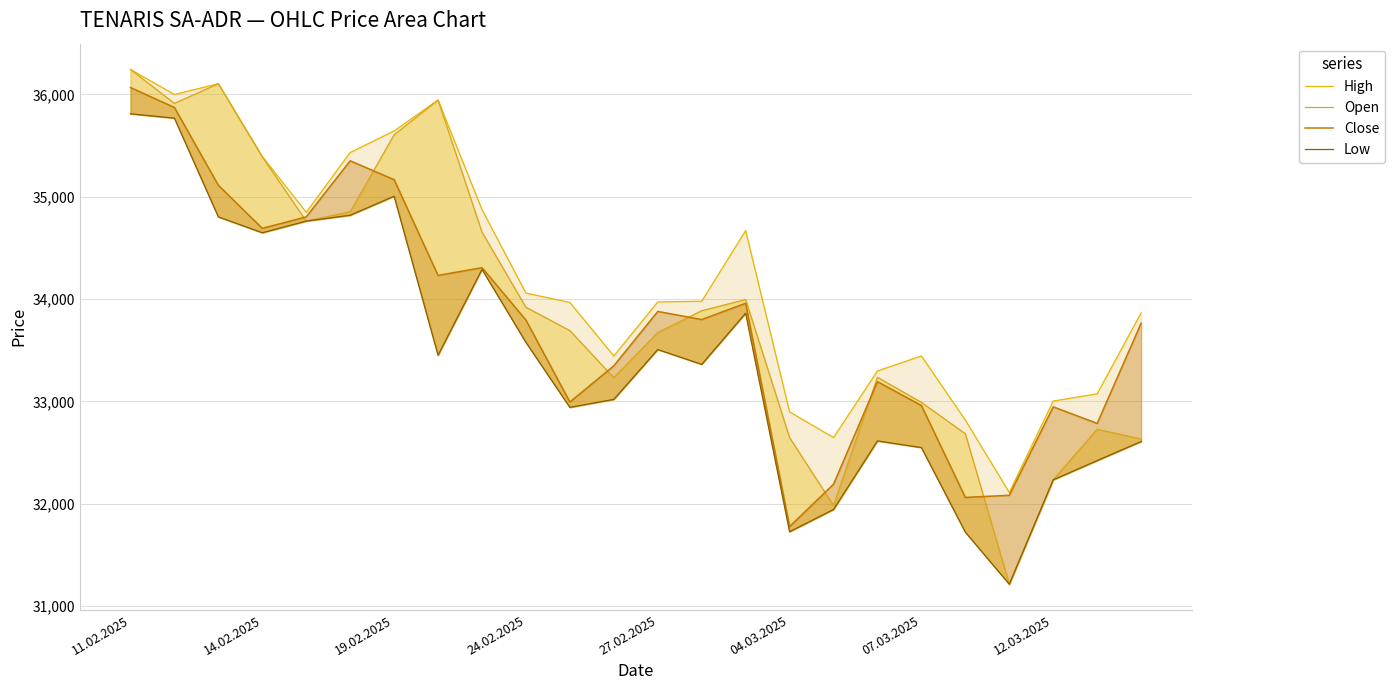

Is it true that Open equals 20322 at 20?

False